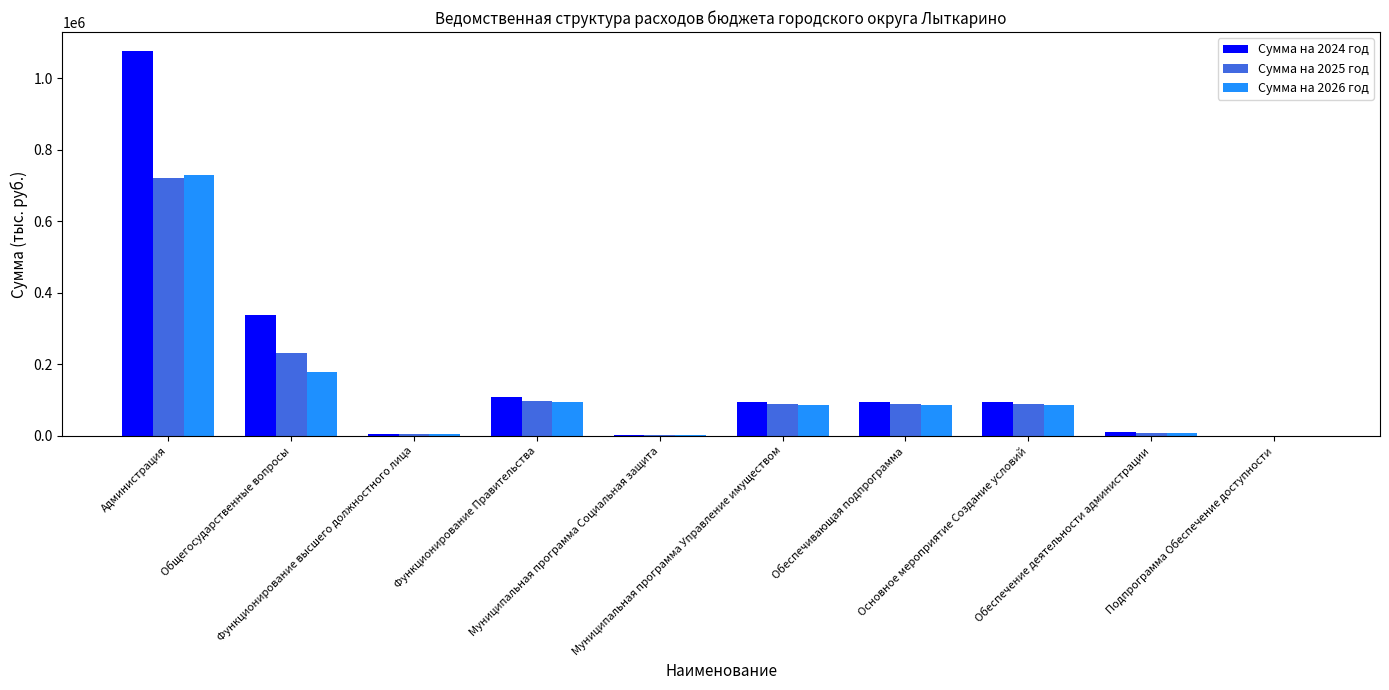

What is the highest value of the Сумма на 2025 год series?

722072.2